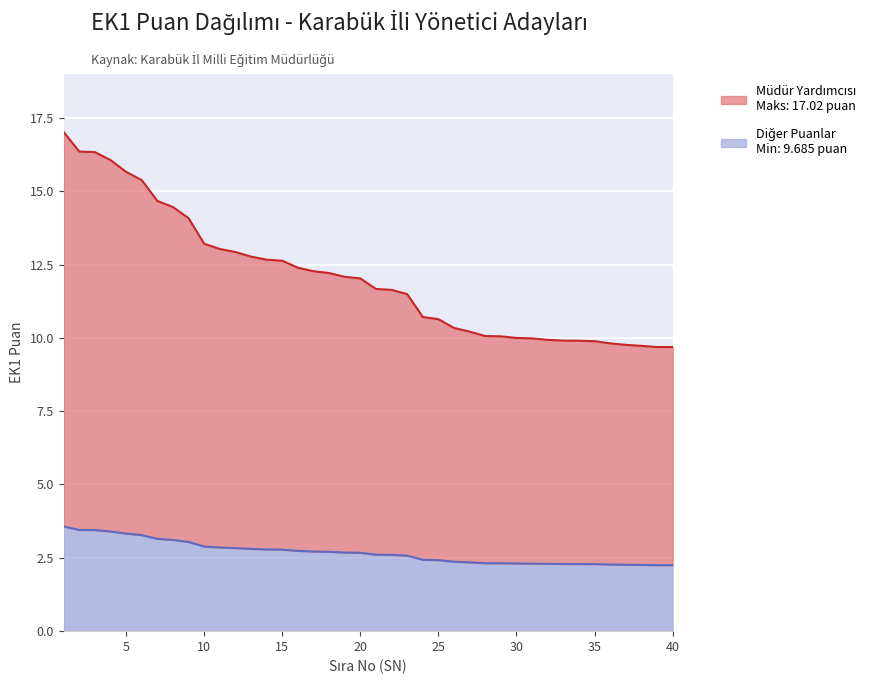

Reading right to left, extract all data points from this chart.

40=2.2	39=2.2	38=2.3	37=2.3	36=2.3	35=2.3	34=2.3	33=2.3	32=2.3	31=2.3	30=2.3	29=2.3	28=2.3	27=2.3	26=2.4	25=2.4	24=2.4	23=2.6	22=2.6	21=2.6	20=2.7	19=2.7	18=2.7	17=2.7	16=2.7	15=2.8	14=2.8	13=2.8	12=2.8	11=2.8	10=2.9	9=3.0	8=3.1	7=3.1	6=3.3	5=3.3	4=3.4	3=3.4	2=3.4	1=3.6